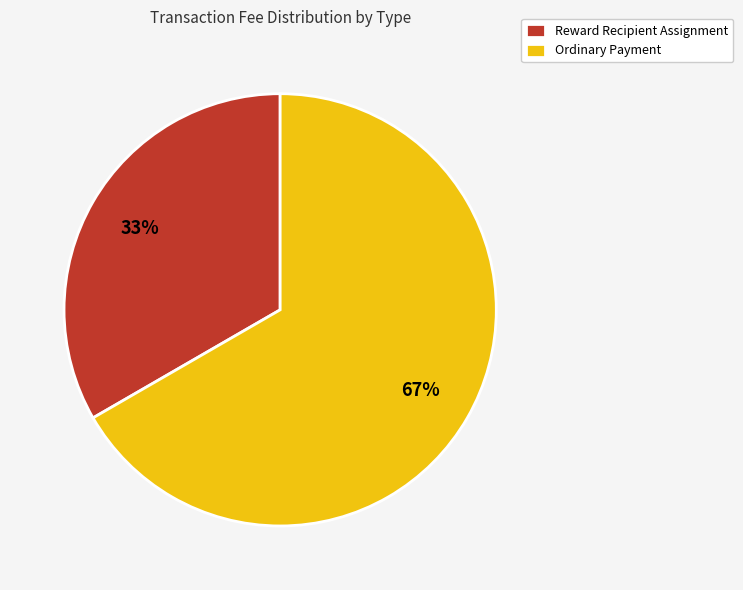

The Ordinary Payment slice represents 67% of the pie. True or false?

True